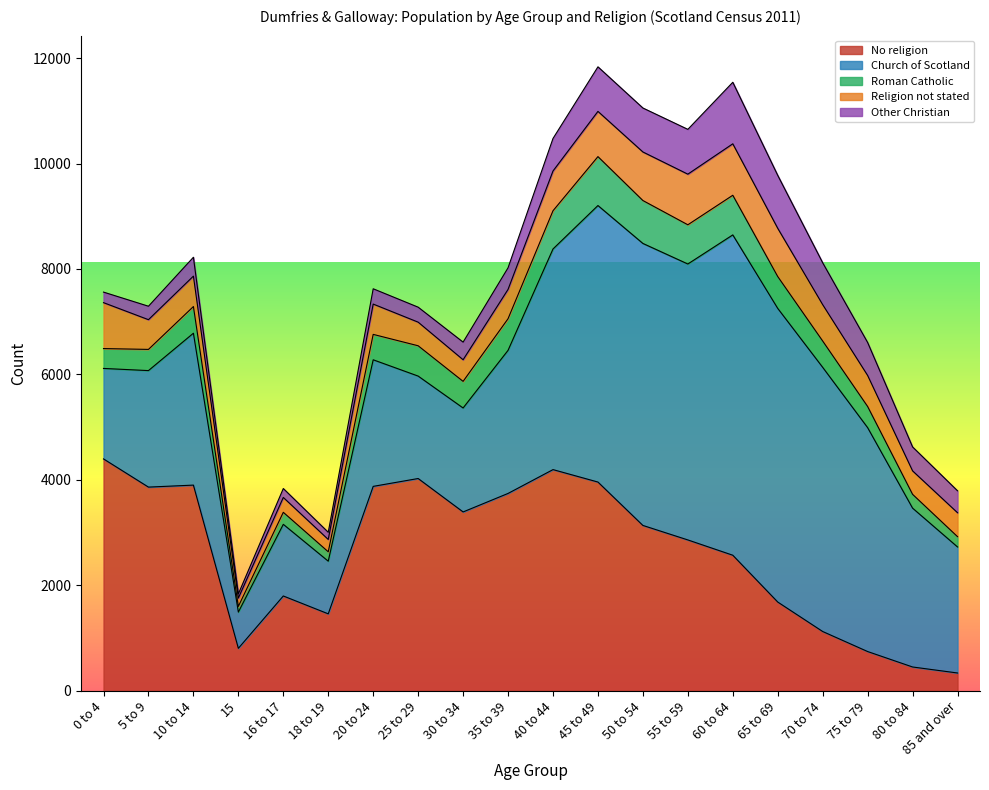

What position from the left is 5 to 9?

2